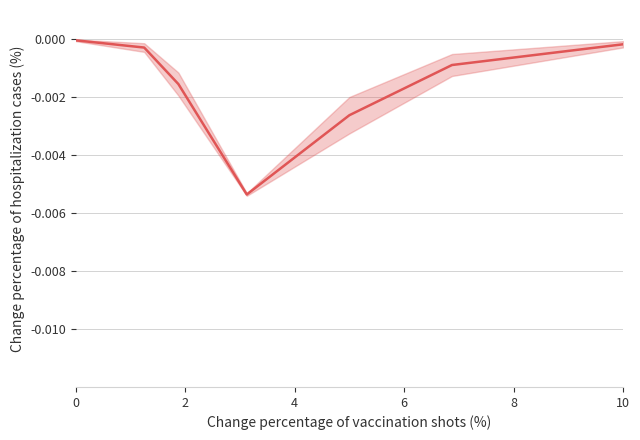

How many points are lower than both their immediate neighbors (excluding endpoints)?

1